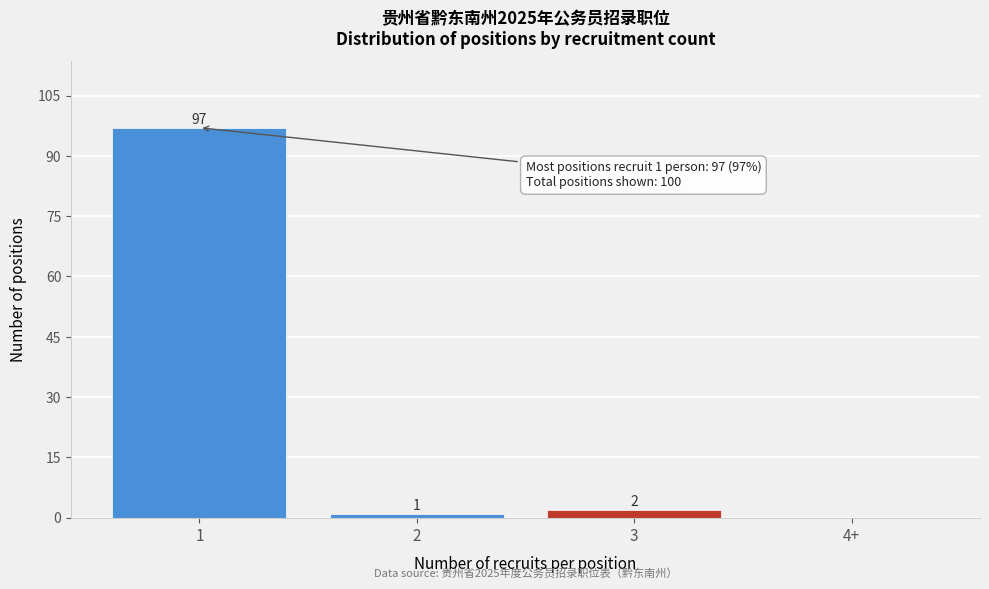

Reading right to left, list all the values displayed in this chart.

4+=0	3=2	2=1	1=97